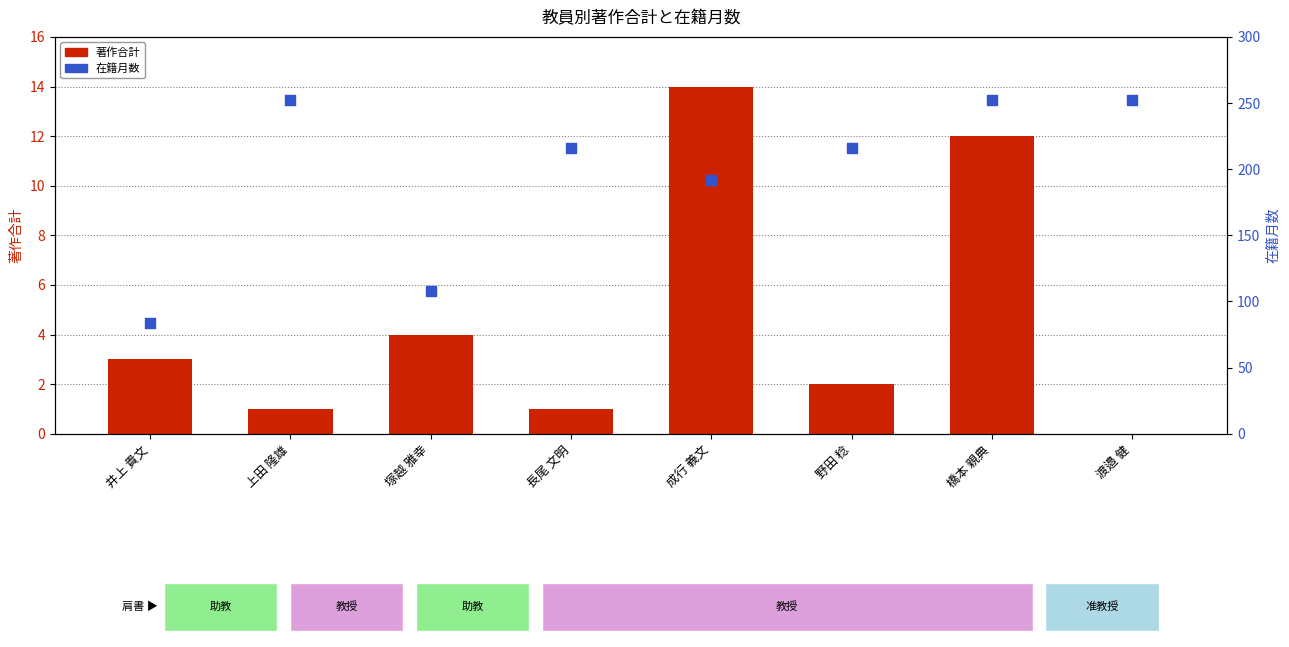

Is the value of 著作合計 at 塚越 雅幸 greater than the value of 在籍月数 at 塚越 雅幸?

No